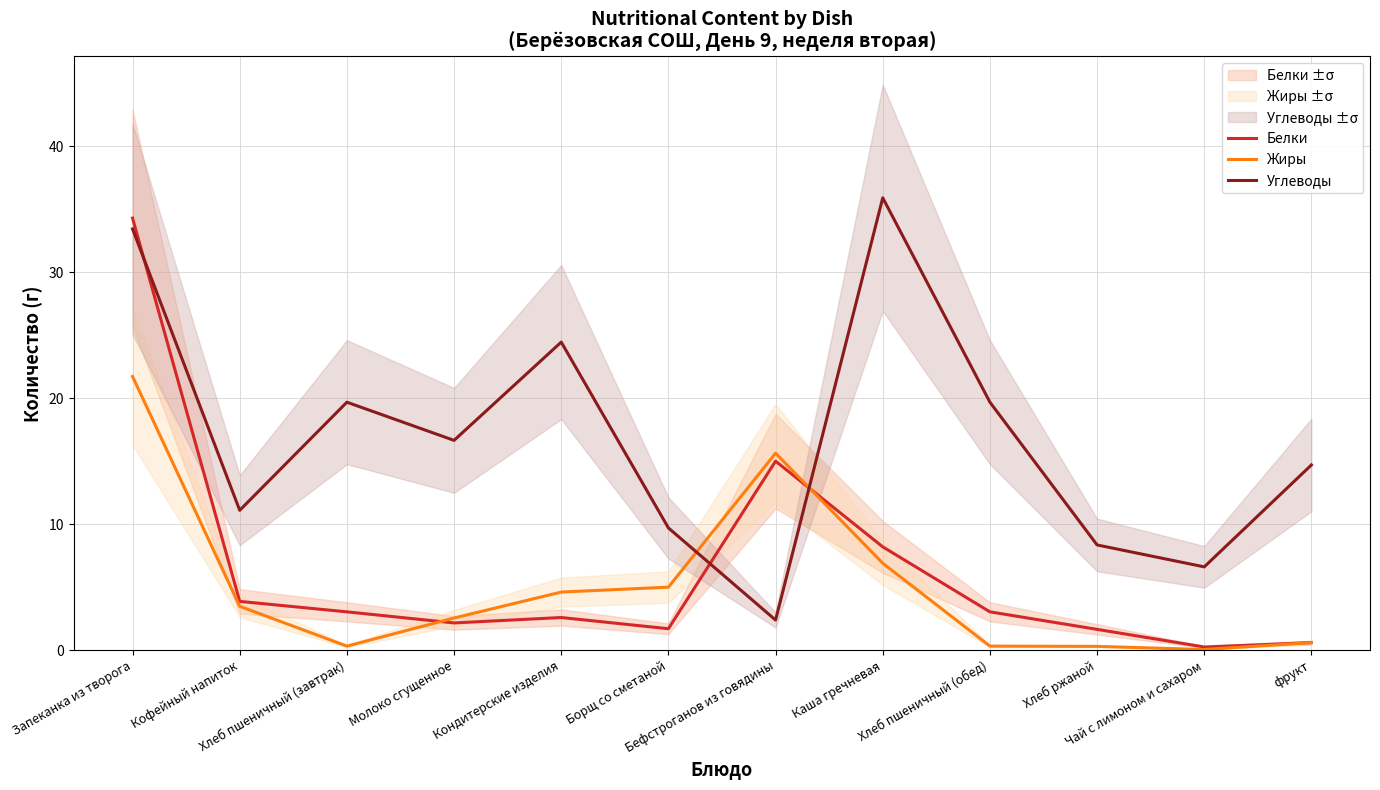

The value of Белки at Кондитерские изделия is 3.5. True or false?

False